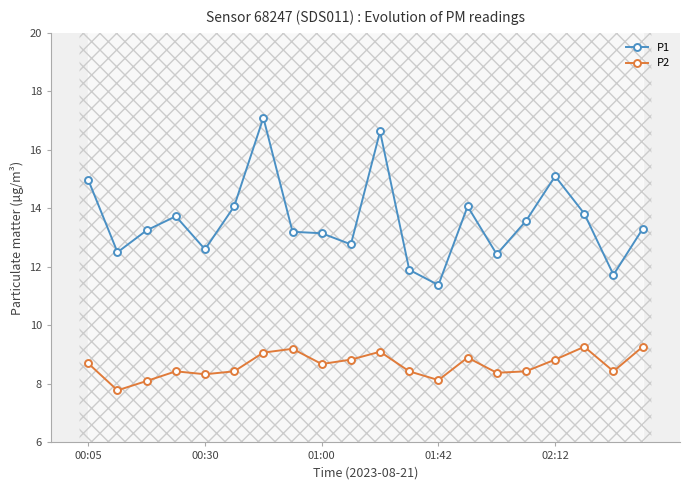

What is the sum of all P1 values?

271.3